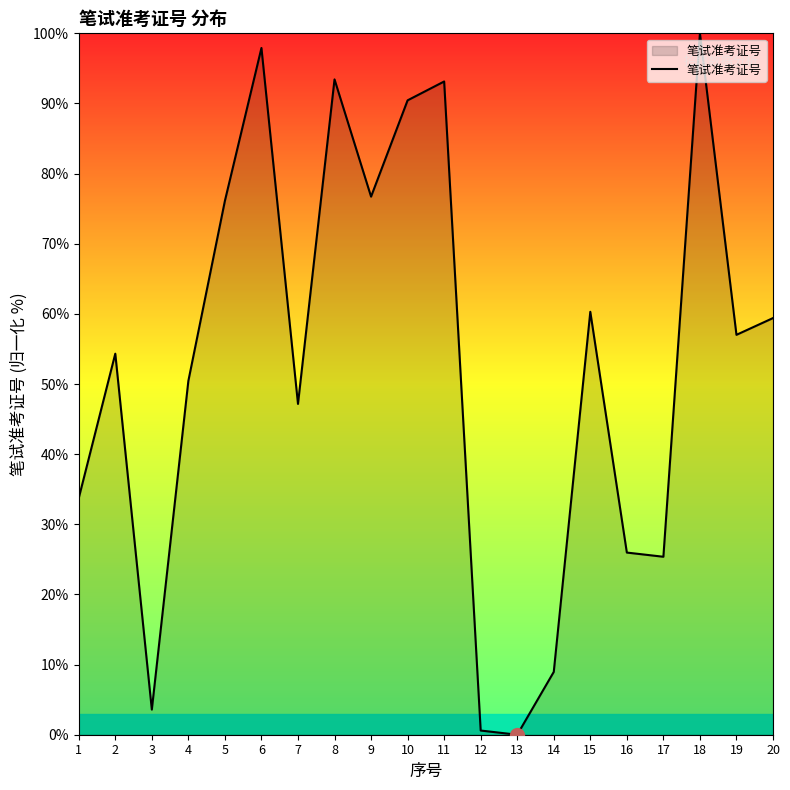

What is the greatest value displayed?

100.0